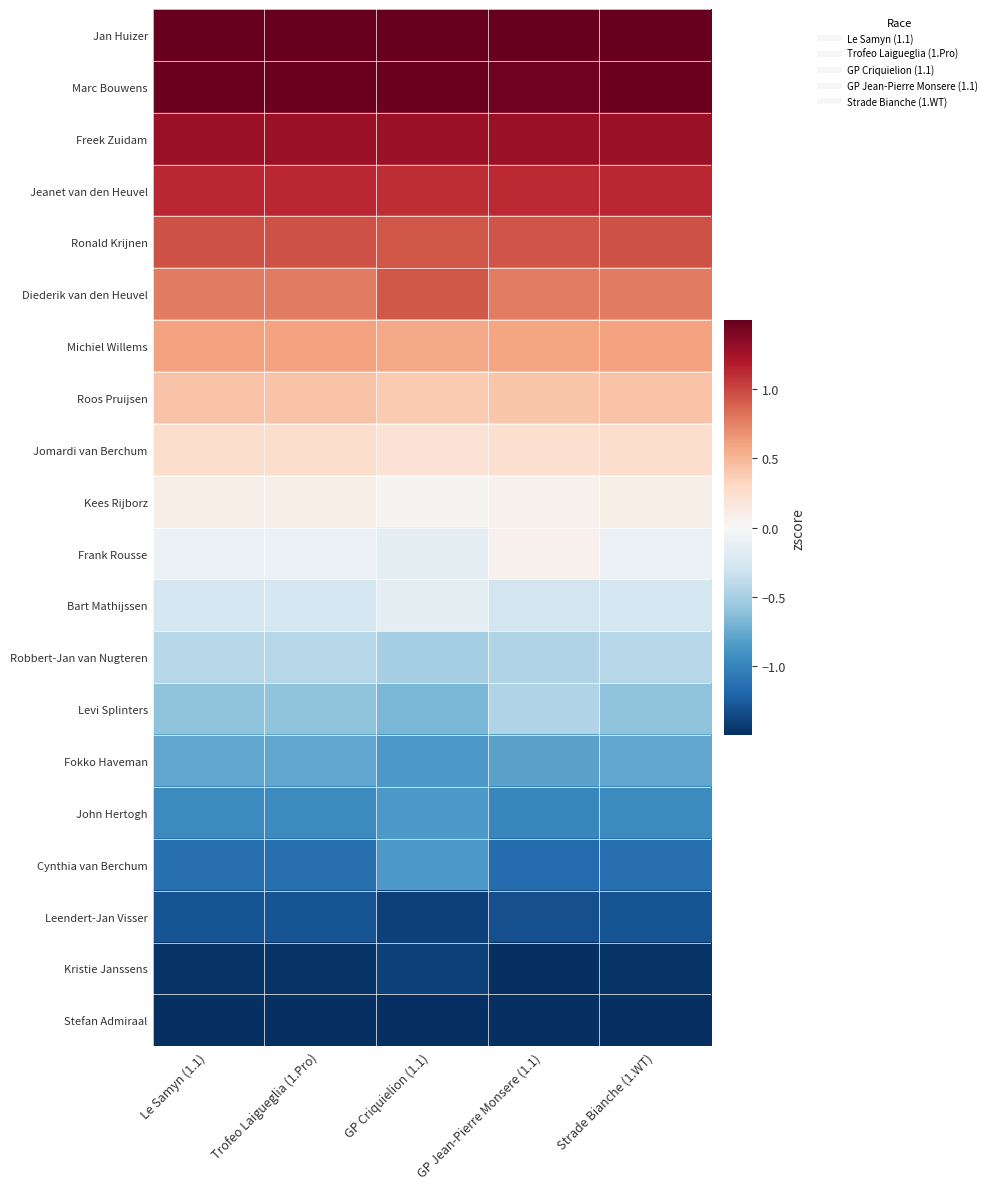

Which label corresponds to the smallest value in the chart?

Le Samyn (1.1)